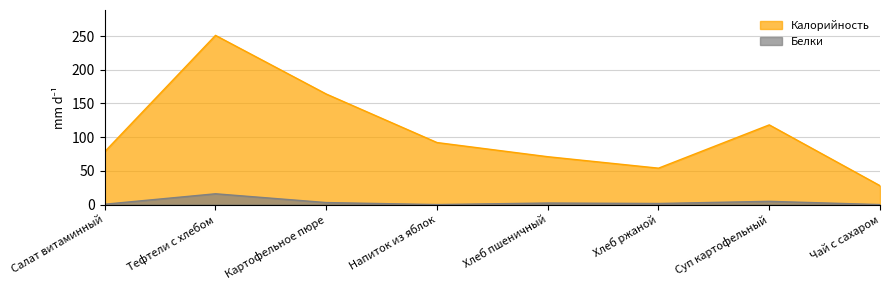

How many interior local valleys does the Белки series have?

2